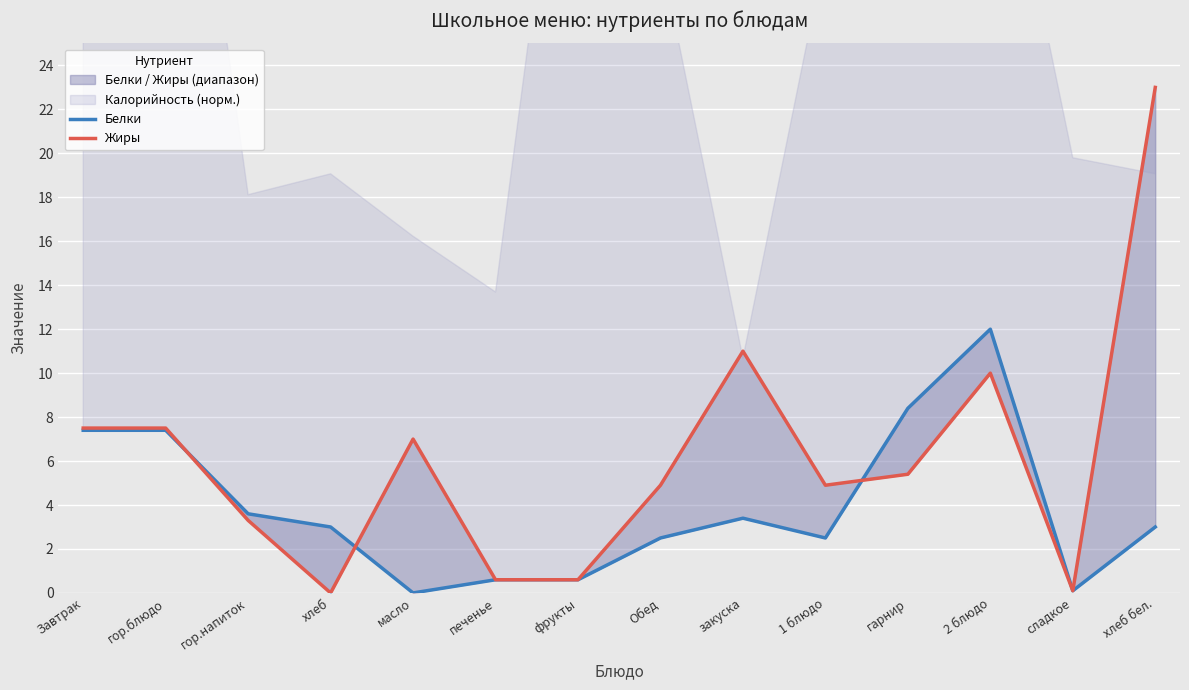

At how many categories does at least one series exceed 6?

7